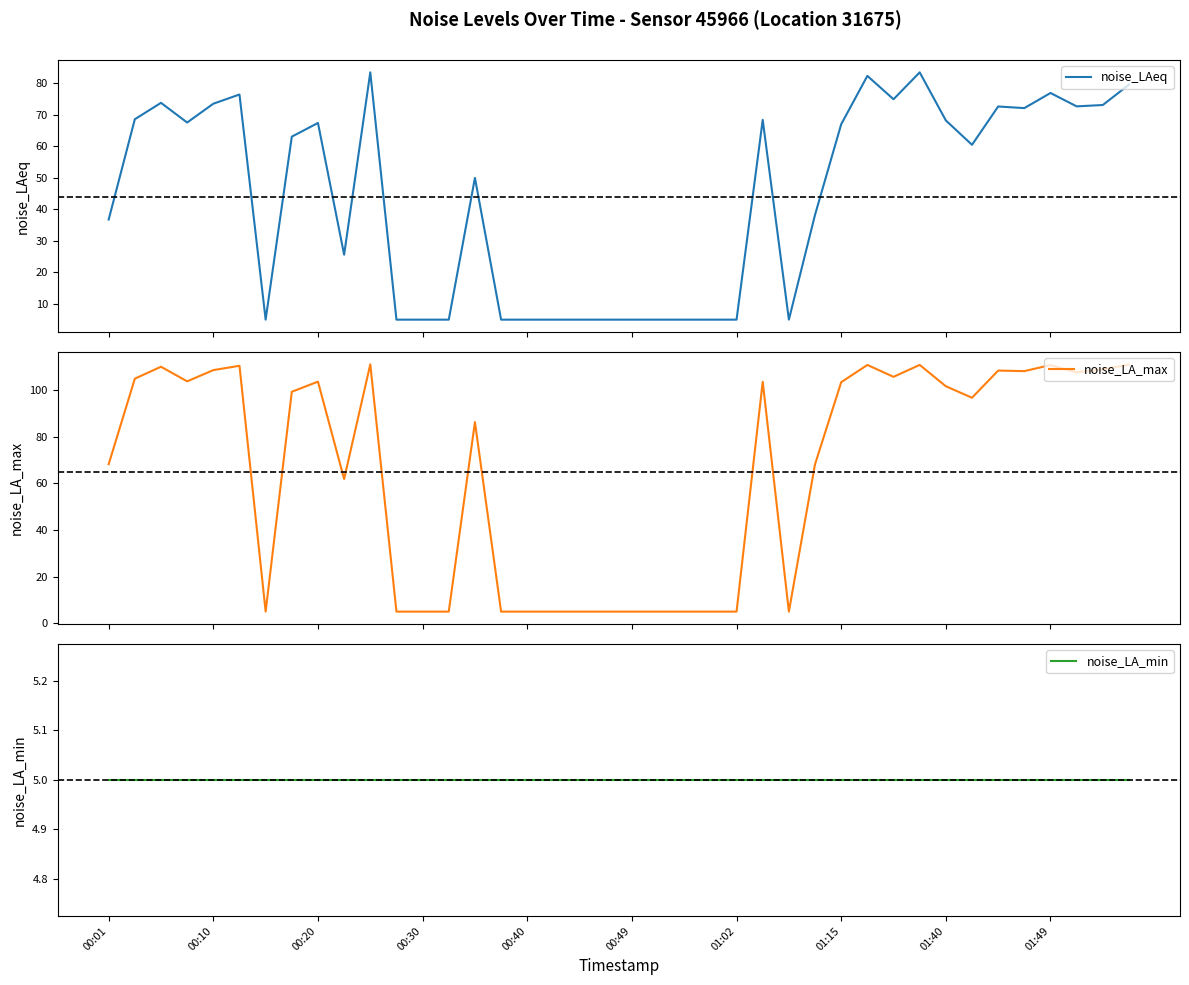

How many distinct data groups are displayed?

3